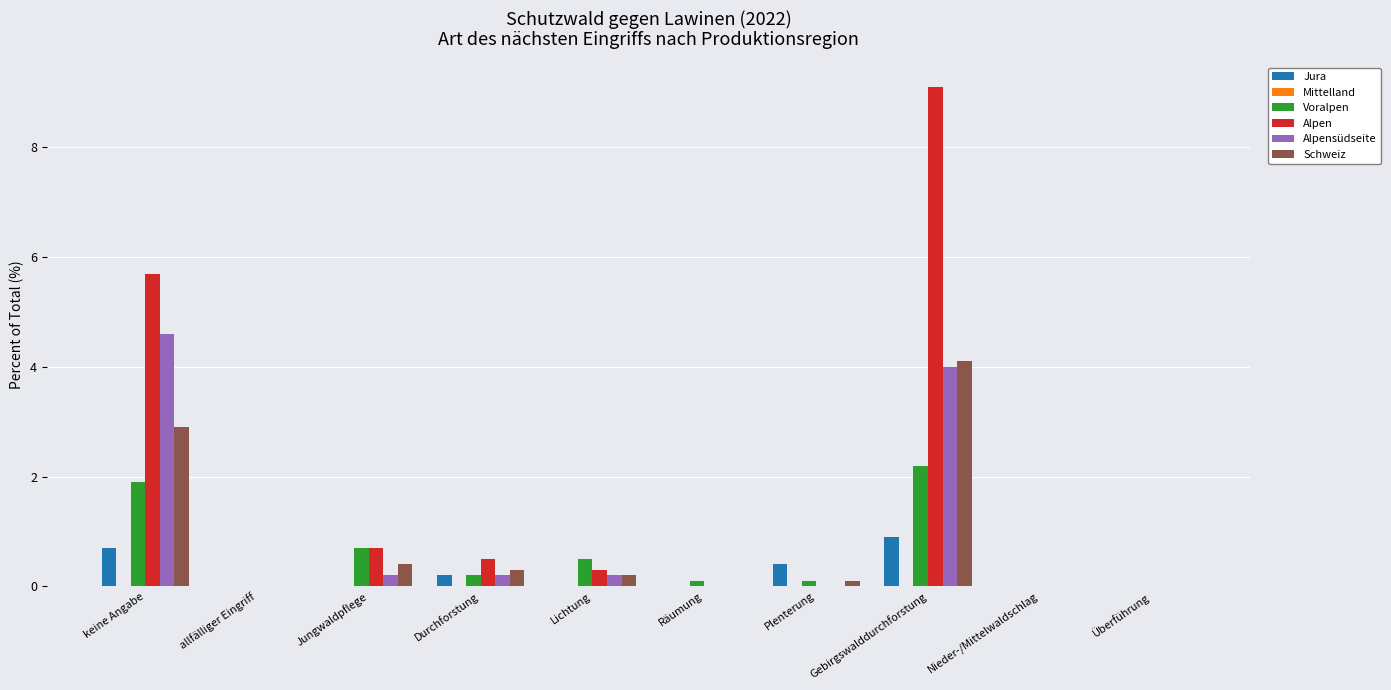

What is the sum of all Schweiz values?

8.0